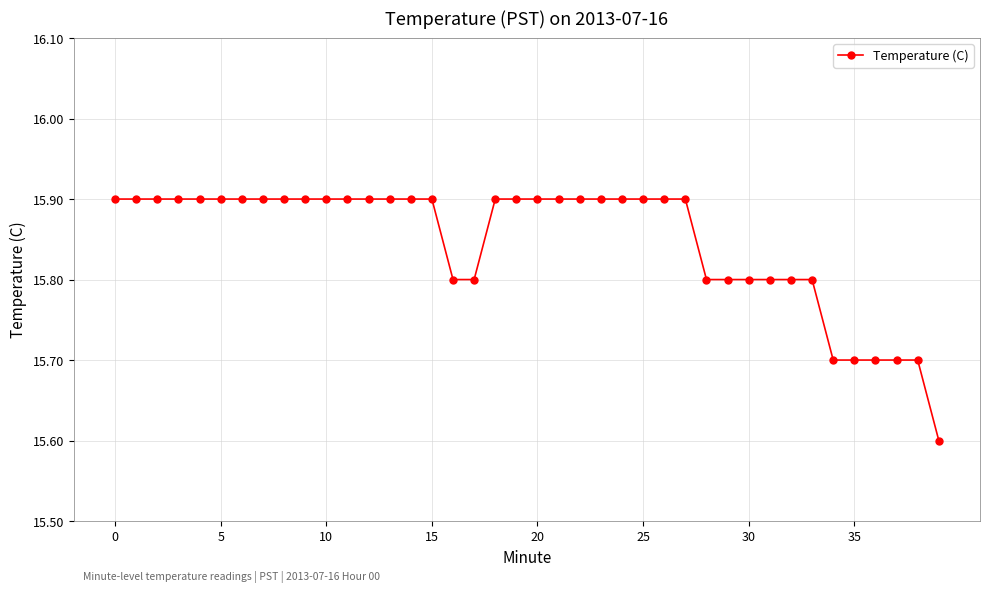

What is the value of the 15th point from the left?

15.9